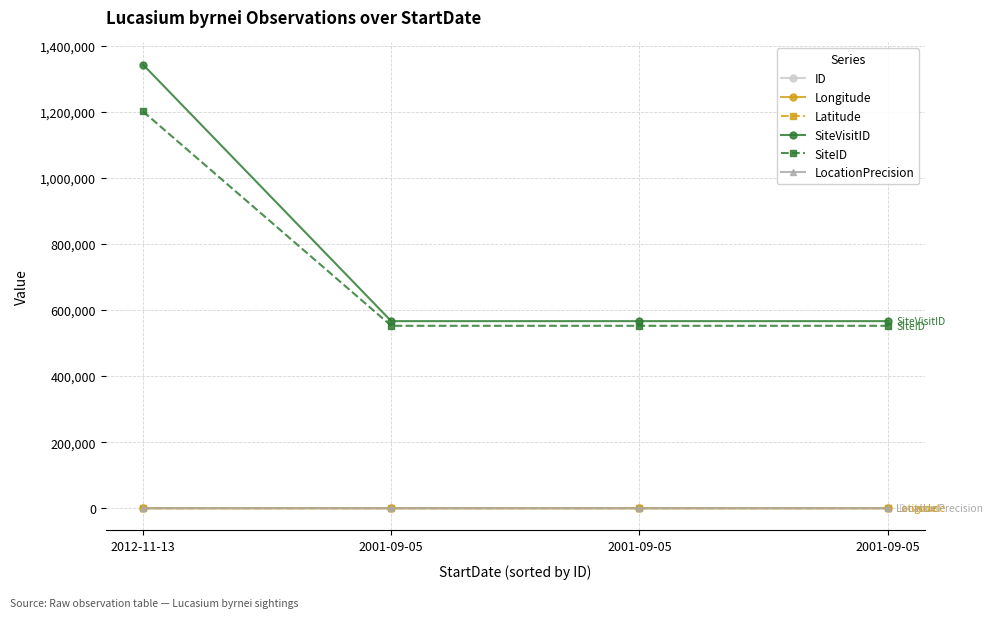

The Longitude series shows 142.9 at 2001-09-05. True or false?

True